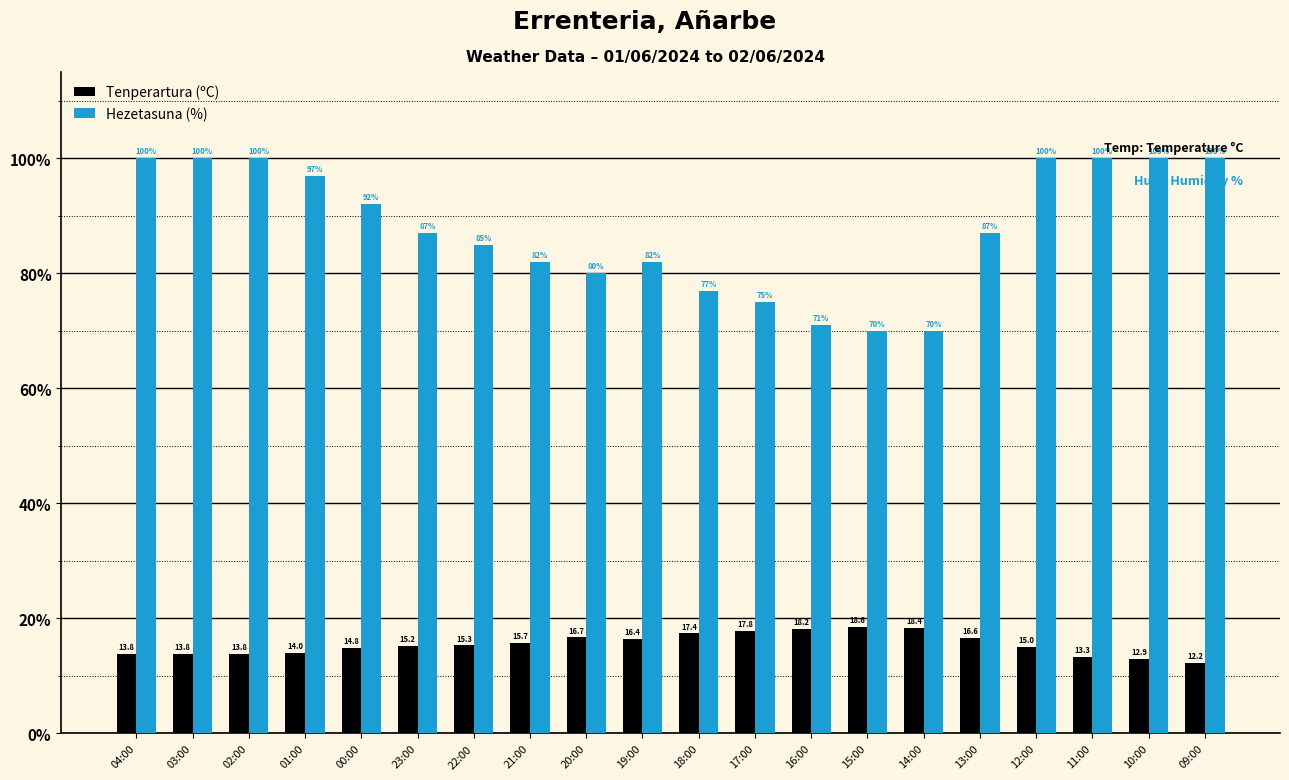

What is the value of the Tenperartura (ºC) bar at the 14th from the left?

18.6